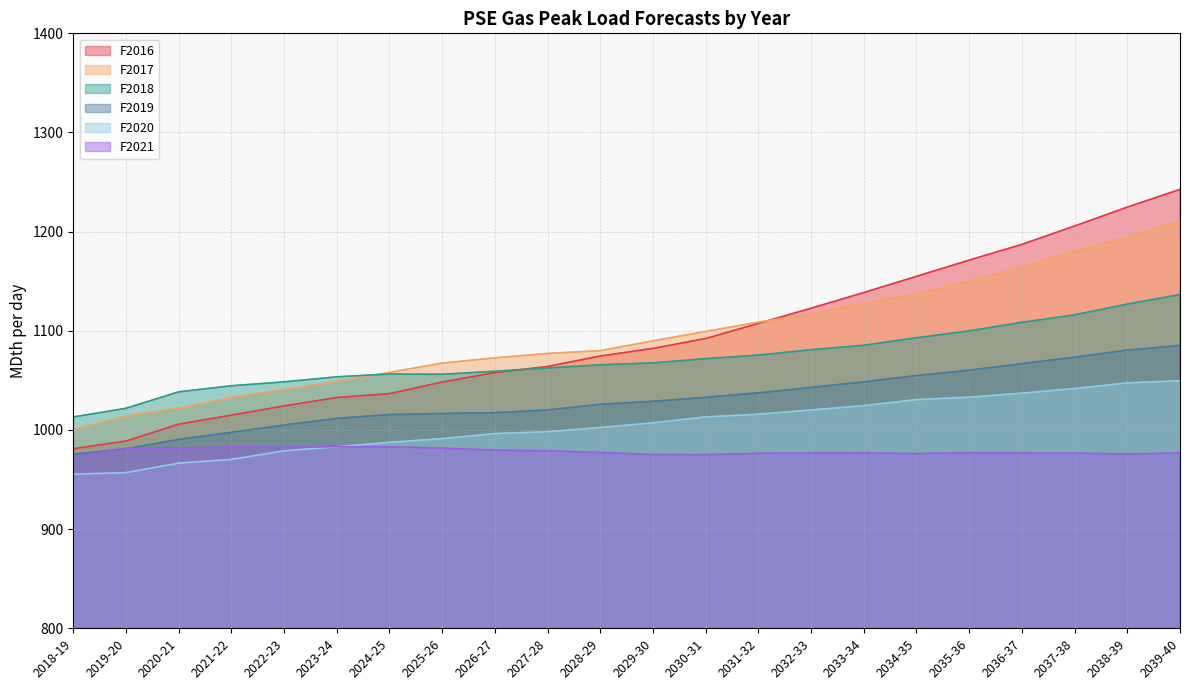

What is the difference between the maximum and second lowest values in the F2021 series?

8.1